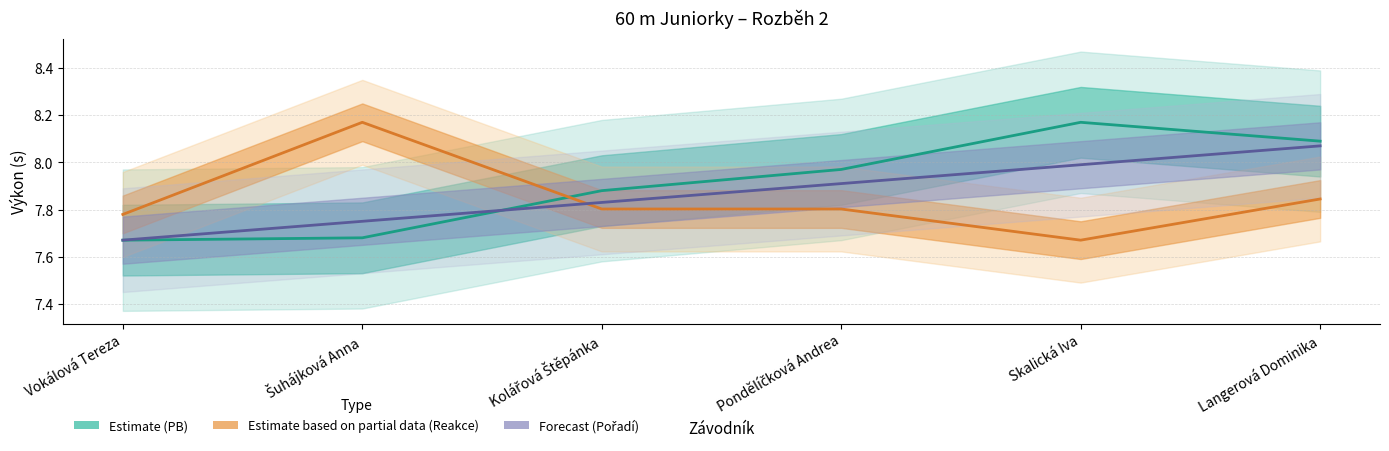

What is the sum of all PB_numeric values?

47.5